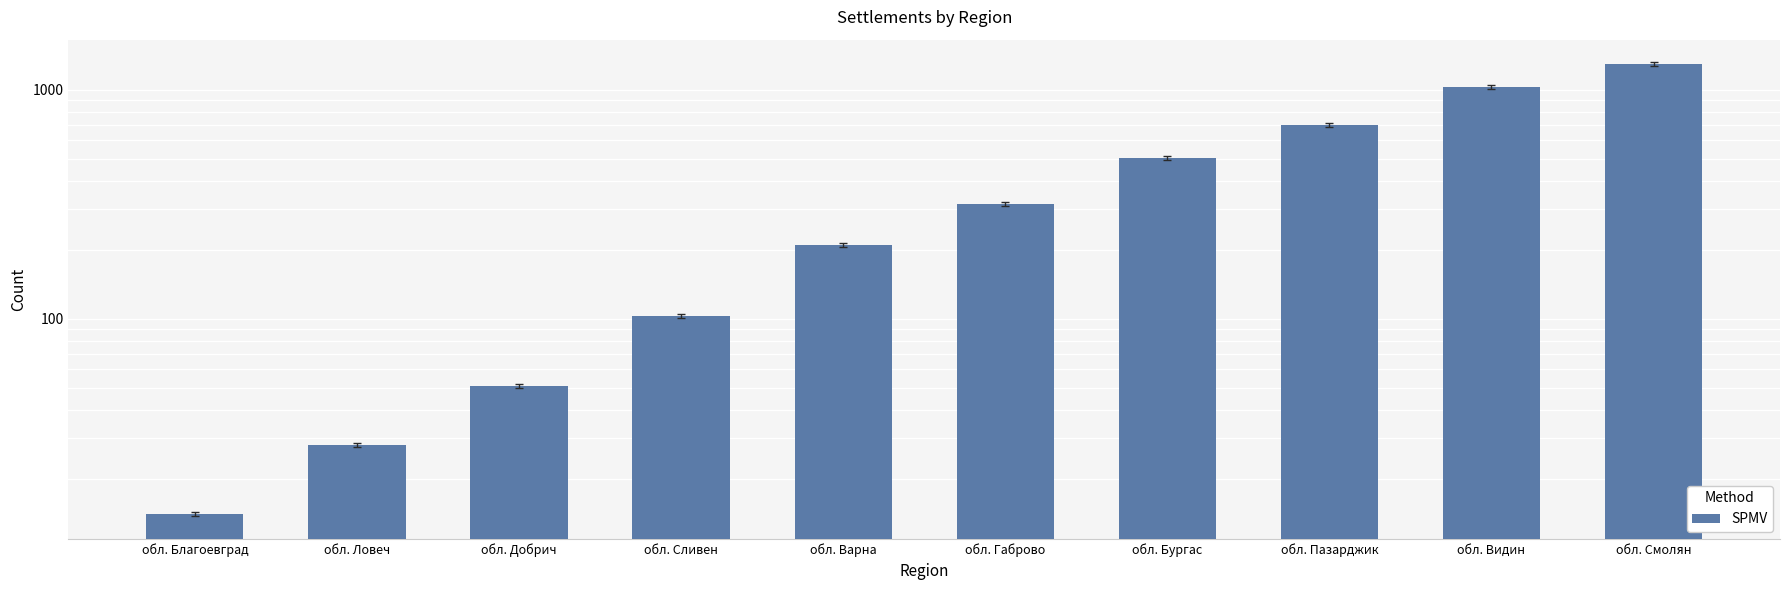

What is the difference between the values at обл. Варна and обл. Габрово?

109